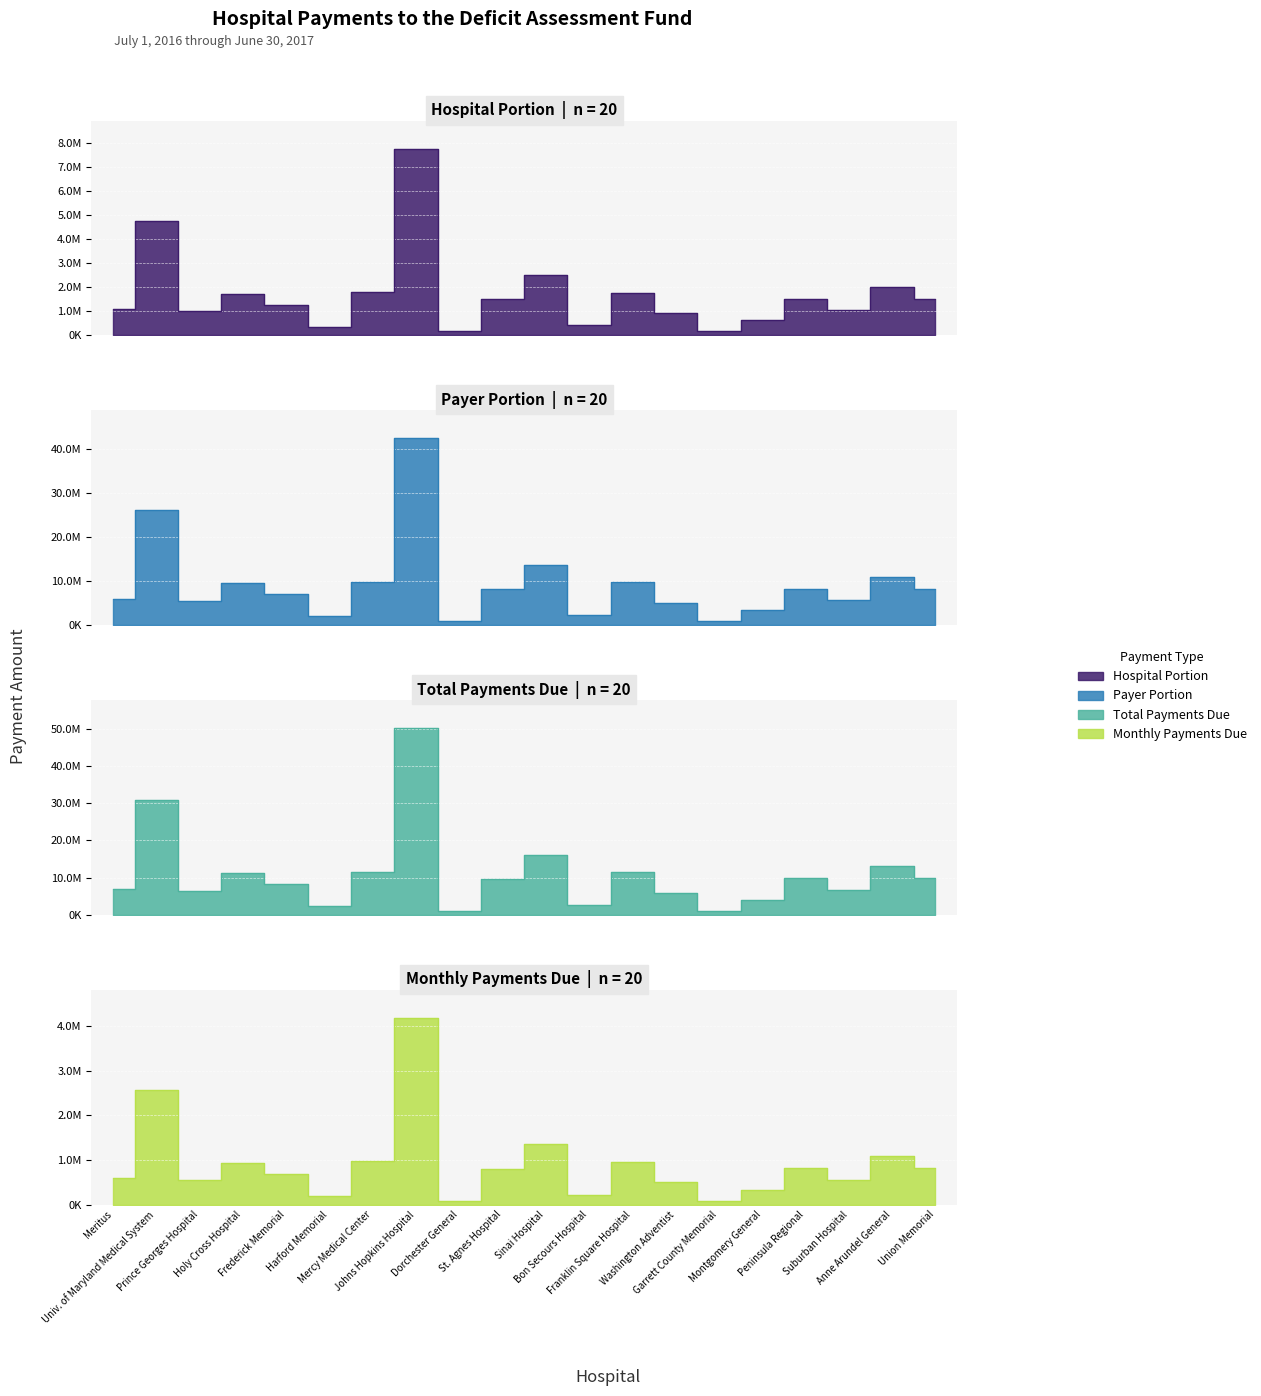

How many interior local valleys does the Payer Portion series have?

6